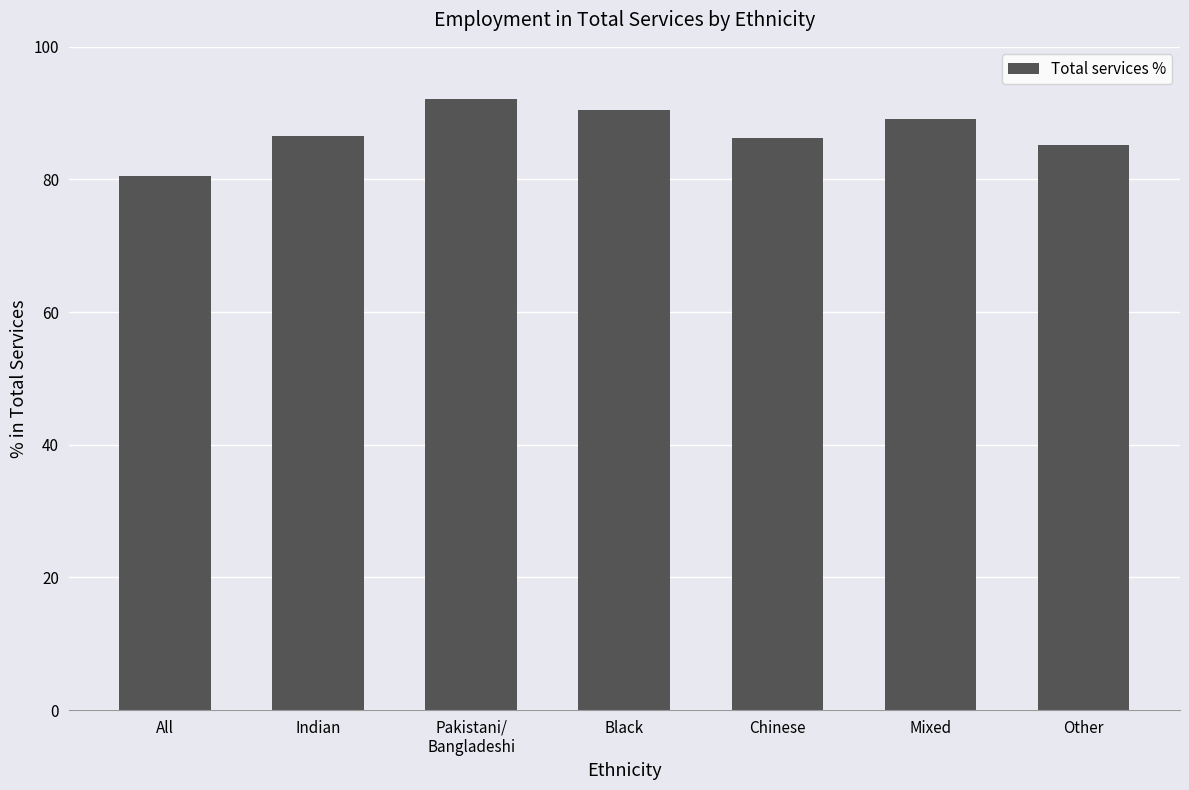

Between Chinese and Black, which is larger?

Black